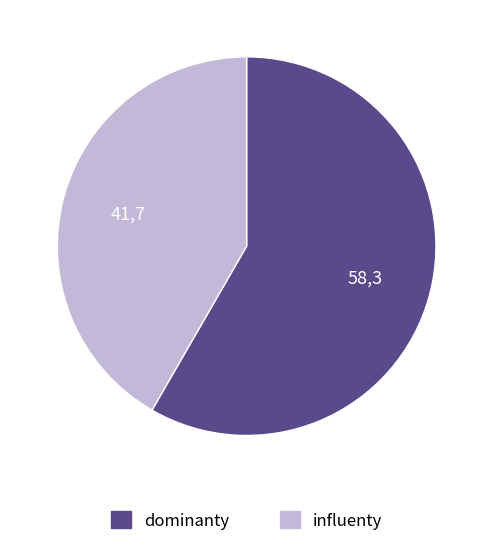

Count the number of slices in the pie.

2